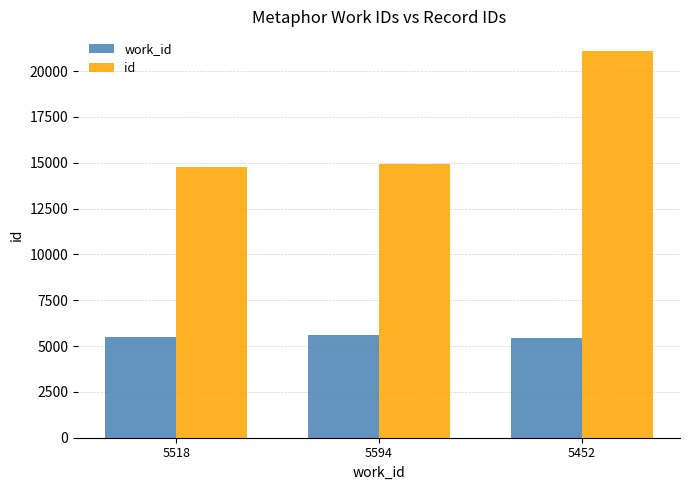

True or false: work_id has a value of 5518 at 5518.

True